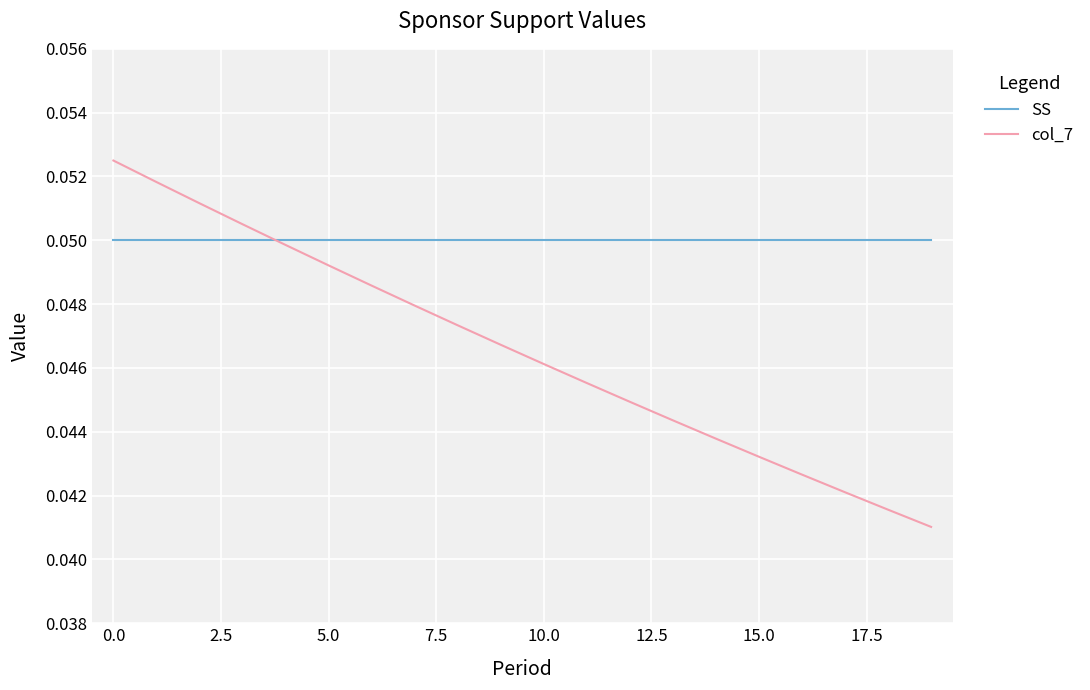

Which series has the widest spread of values?

col_7